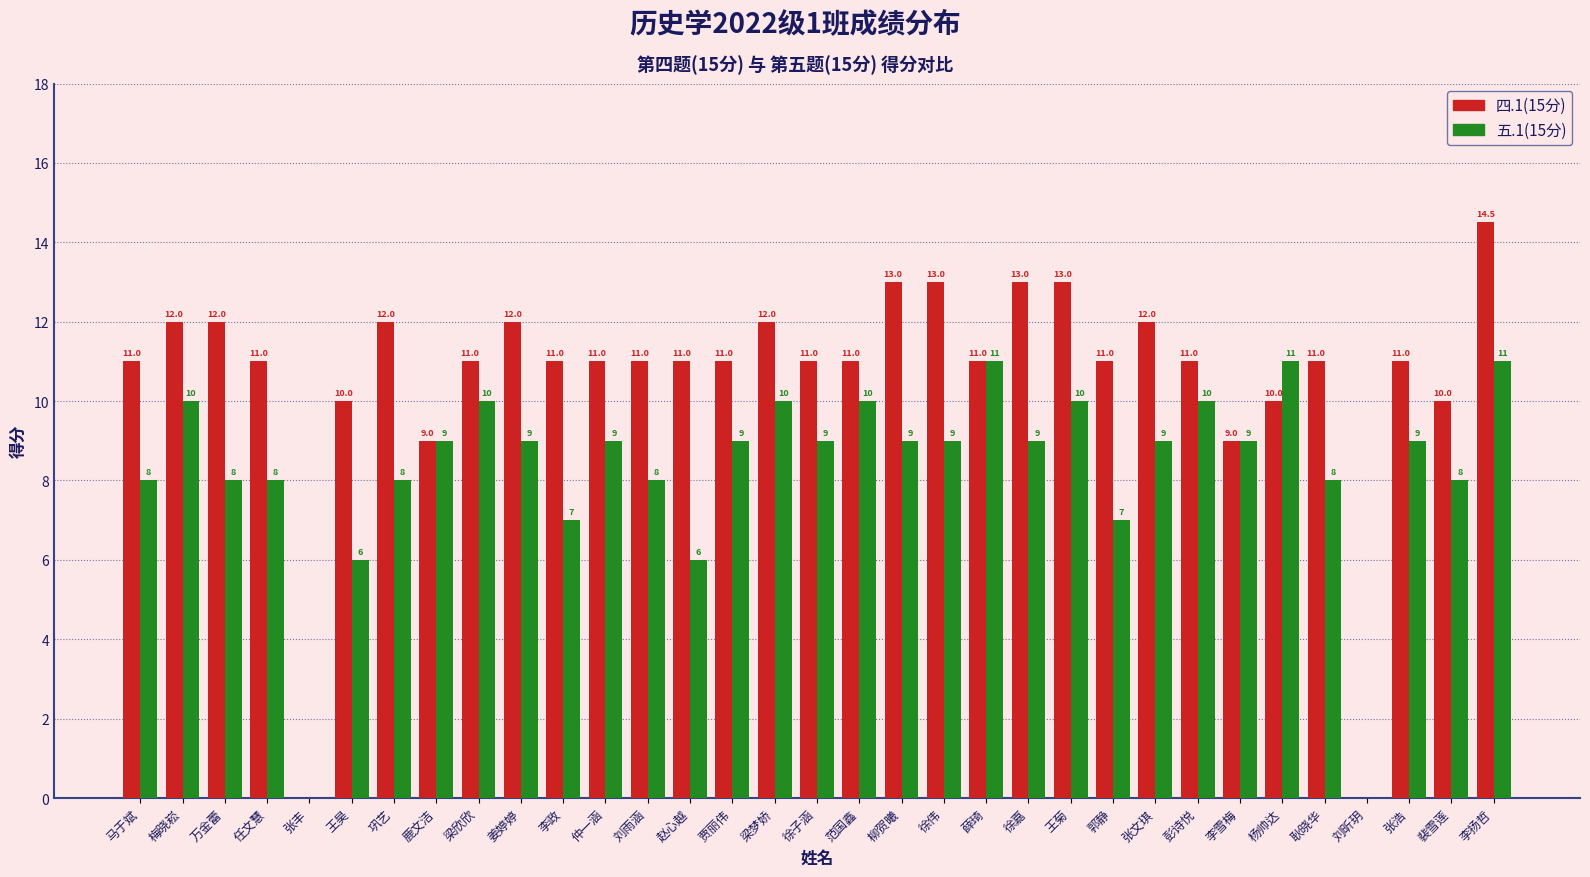

Is the value of 五.1(15分) at 耿晓华 greater than the value of 四.1(15分) at 张浩?

No